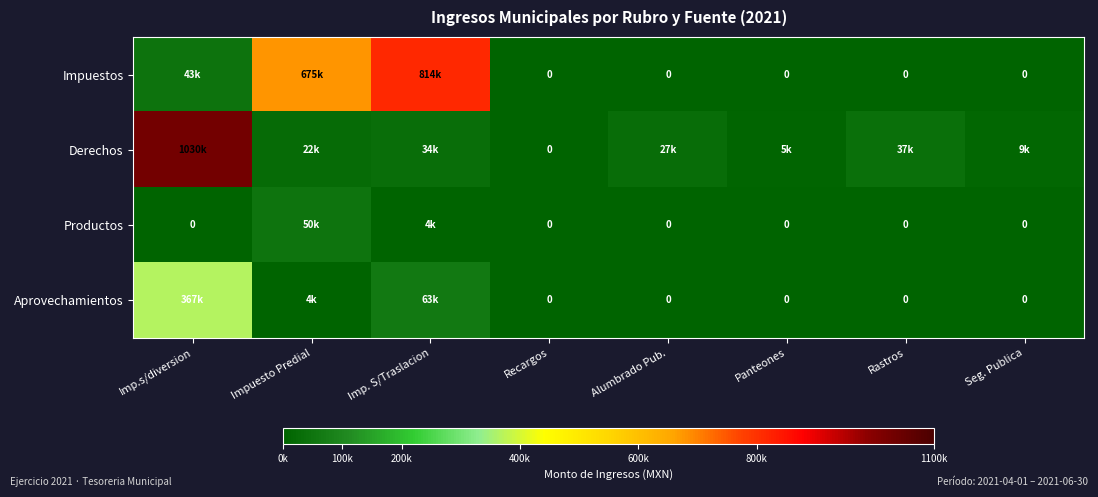

Which category has the highest value in the Derechos series?

Imp.s/diversion